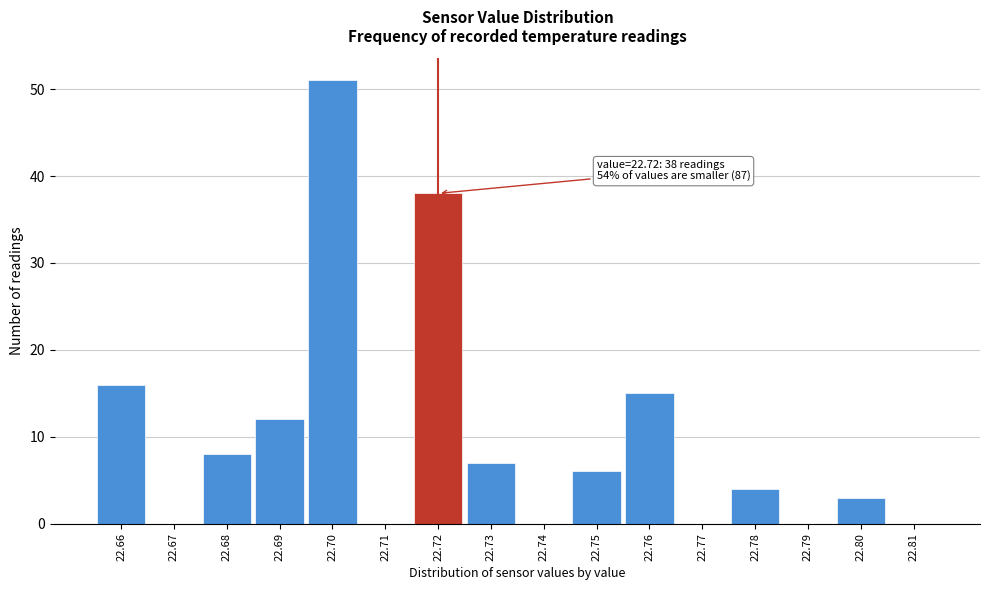

Which range on the x-axis has the tallest bar?

22.695 to 22.705